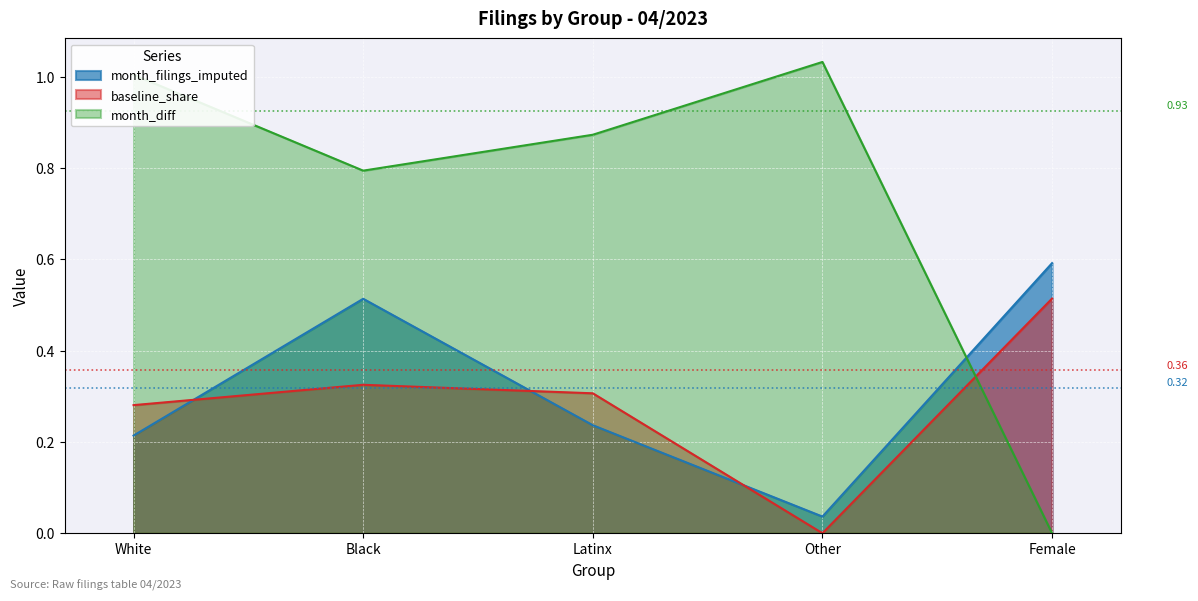

How many lines are shown in the chart?

3